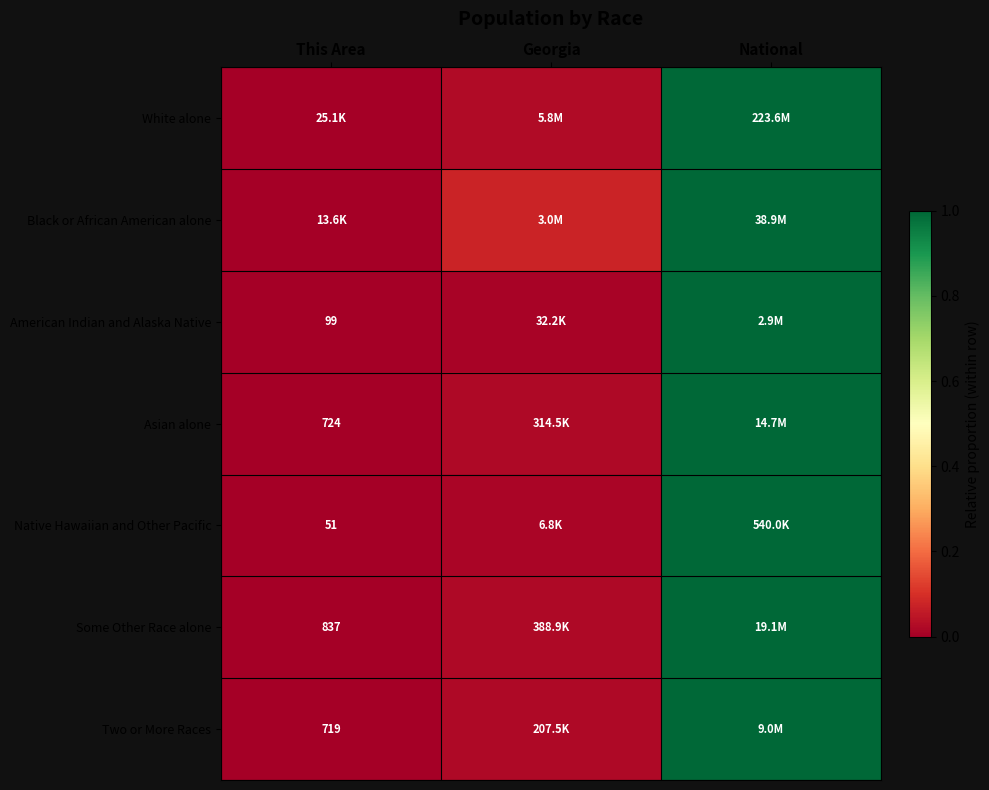

Is the value of Native Hawaiian and Other Pacific at Georgia greater than the value of Black or African American alone at This Area?

Yes